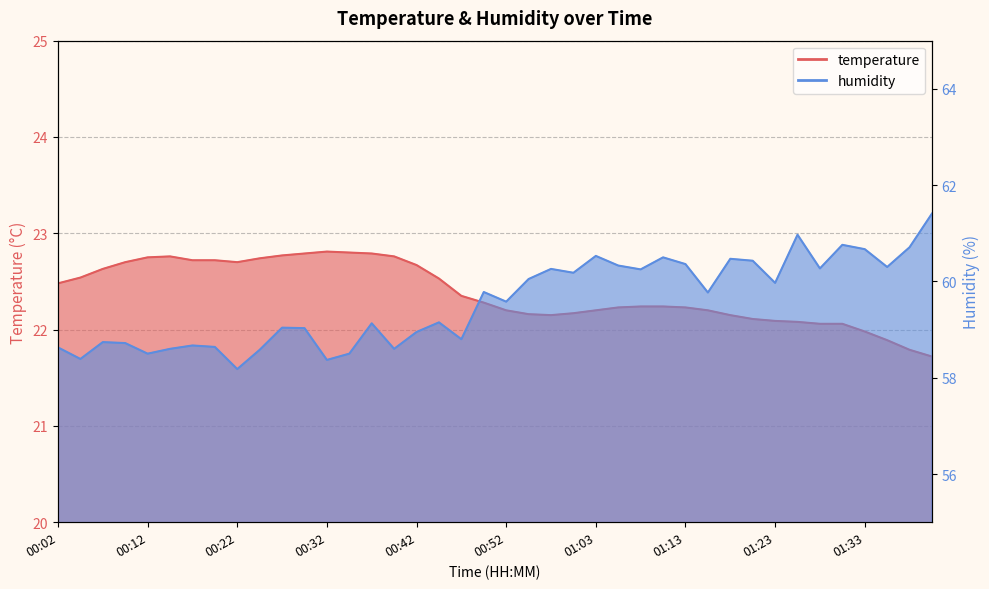

Between 00:27 and 00:42, which series saw the biggest shift?

temperature